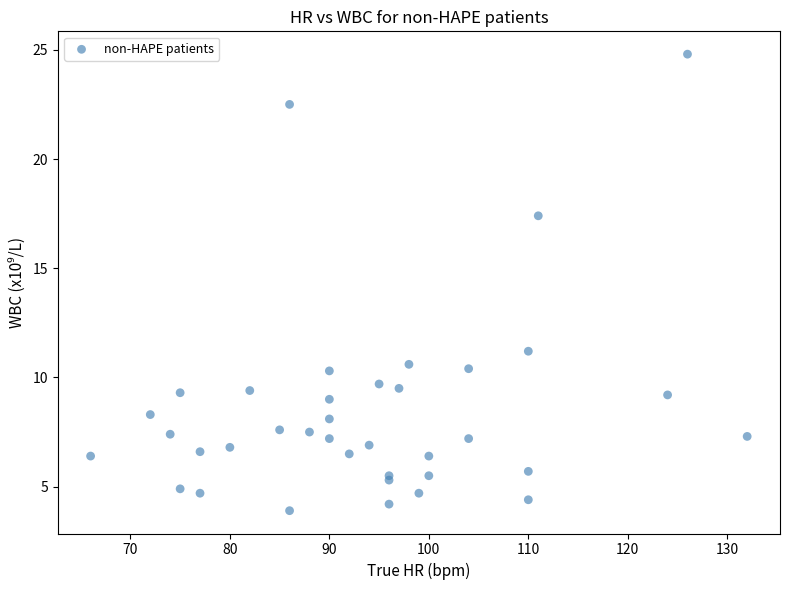

What Y value in the scatter plot is closest to 14?

11.2